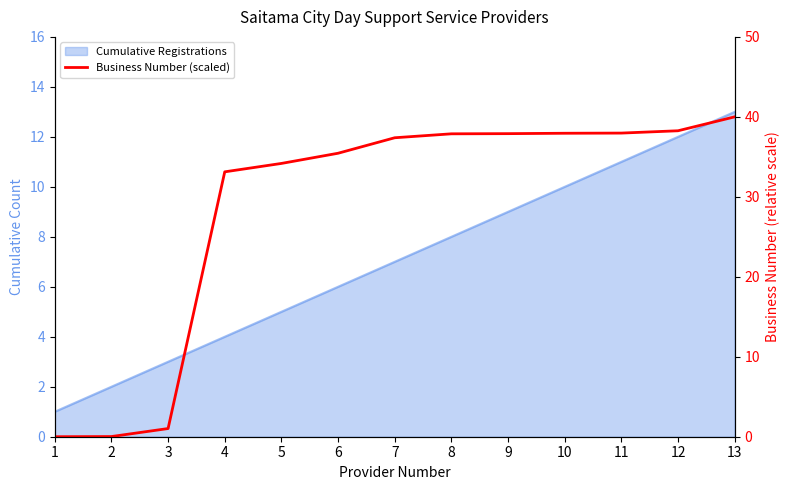

At which label is the value closest to 20?

4